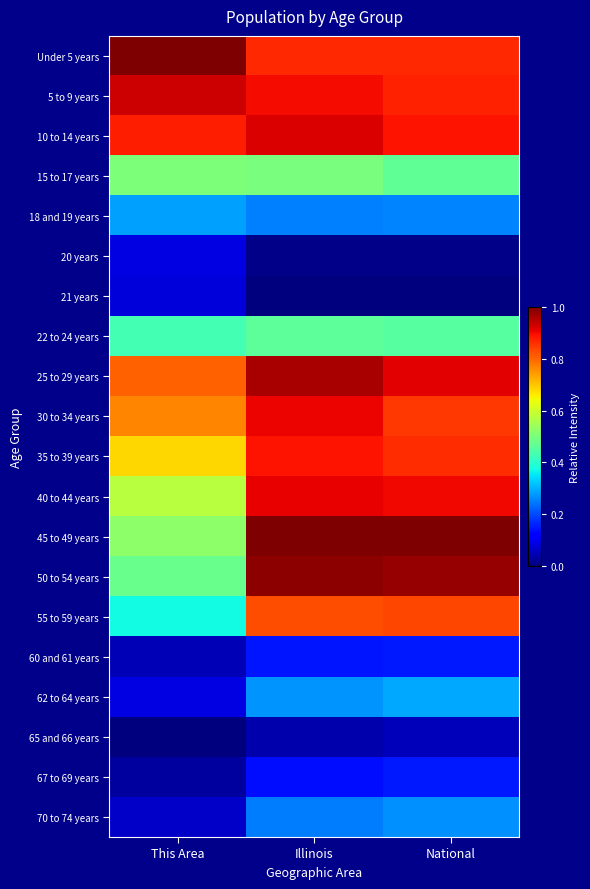

Between Illinois and This Area, which is larger?

This Area